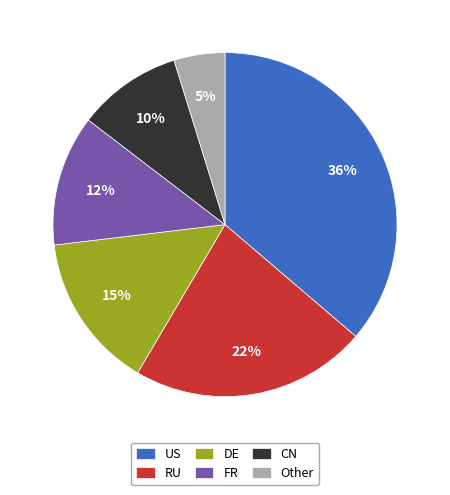

To the nearest percent, what is the difference between the largest and smallest slice percentages?

31%